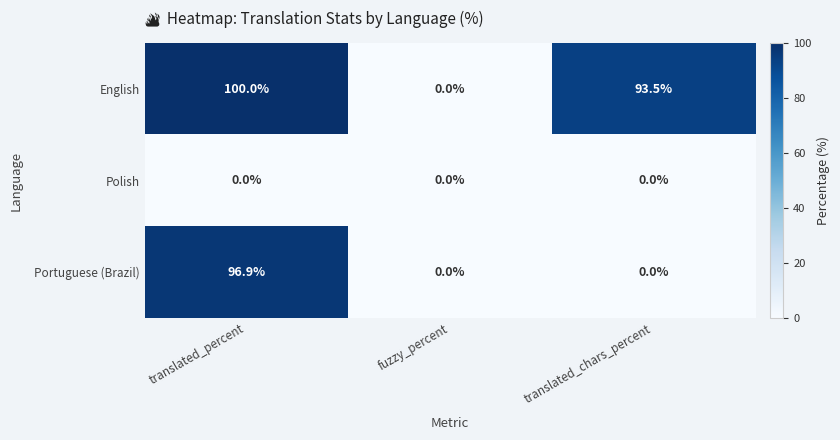

Reading left to right, extract all data points from this chart.

English: translated_percent=100.0	fuzzy_percent=0.0	translated_chars_percent=93.5
Polish: translated_percent=0.0	fuzzy_percent=0.0	translated_chars_percent=0.0
Portuguese (Brazil): translated_percent=96.9	fuzzy_percent=0.0	translated_chars_percent=0.0